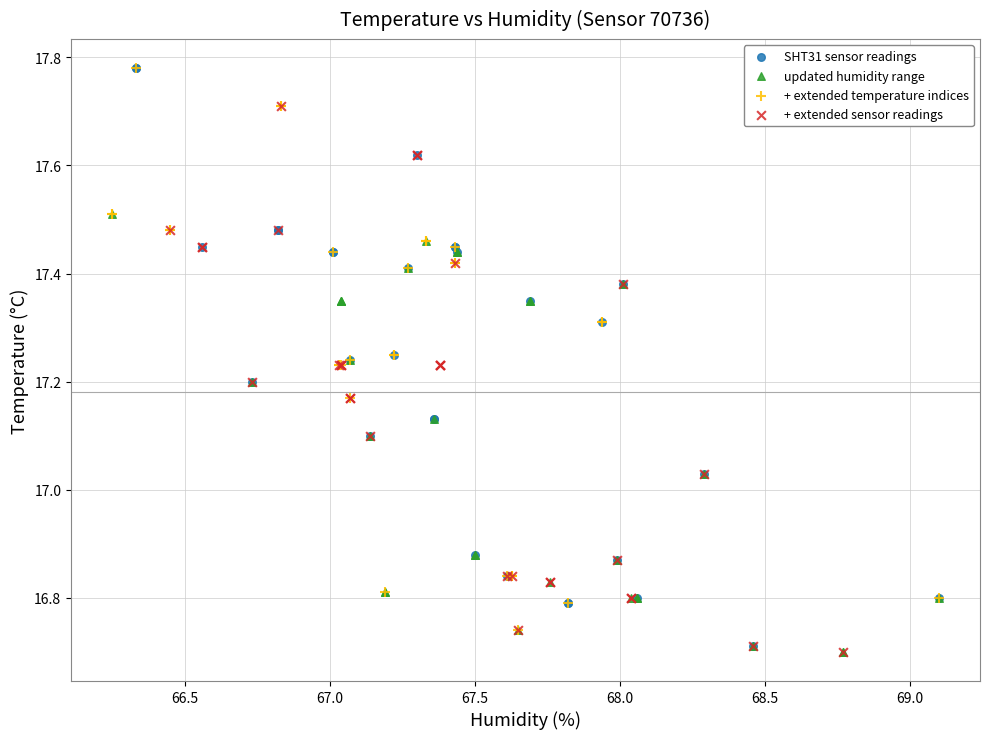

What are all the series names shown in the legend?

SHT31 sensor readings, updated humidity range, + extended temperature indices, + extended sensor readings